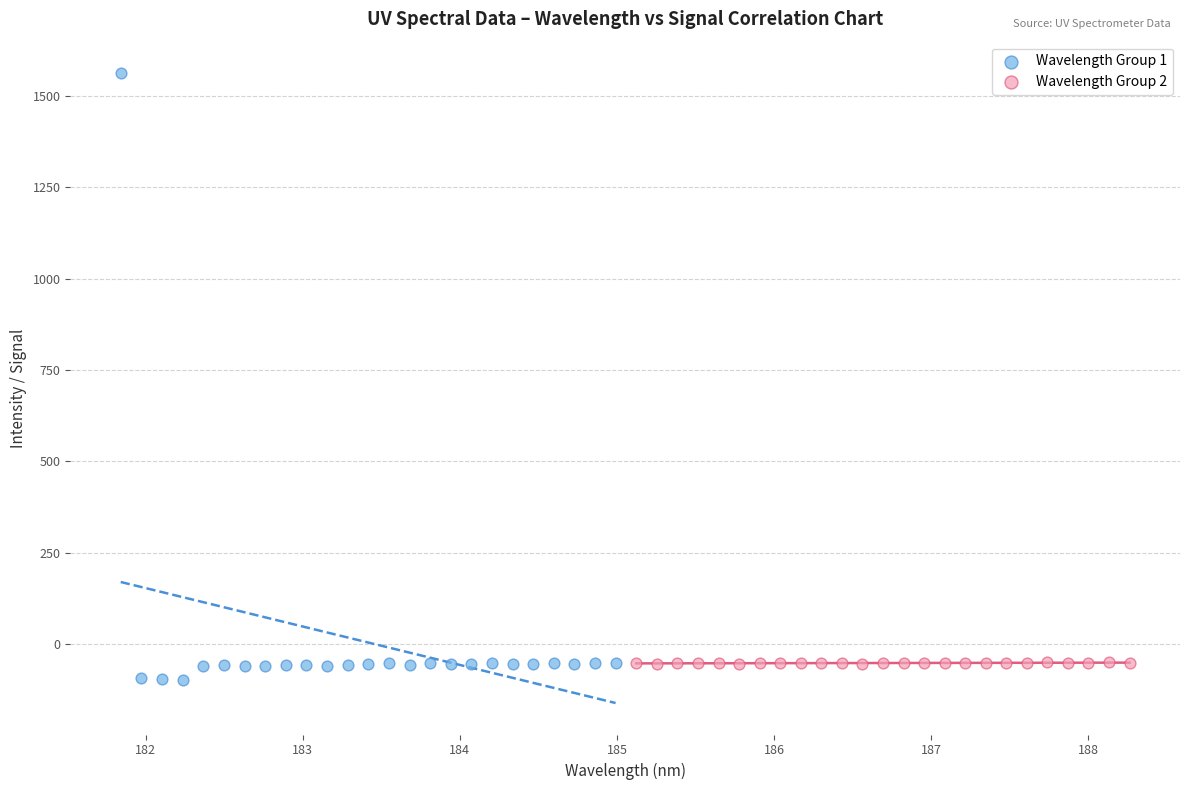

Which series reaches the maximum Y coordinate?

Wavelength Group 1